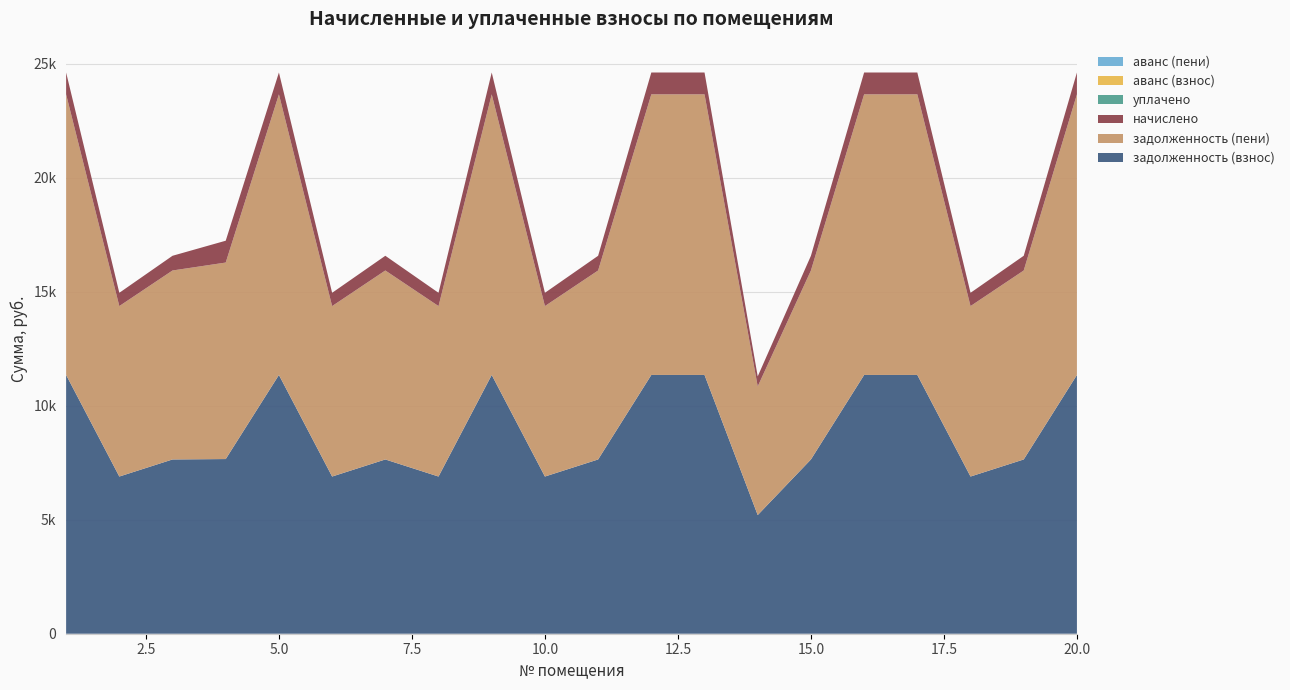

Reading left to right, what are all the values shown in this chart?

задолженность (взнос): 1=11347.2	2=6892.8	3=7641.6	4=7659.2	5=11347.2	6=6892.8	7=7641.6	8=6892.8	9=11347.2	10=6892.8	11=7641.6	12=11347.2	13=11347.2	14=5203.2	15=7641.6	16=11347.2	17=11347.2	18=6892.8	19=7641.6	20=11347.2
задолженность (пени): 1=12304.6	2=7474.4	3=8286.4	4=8616.6	5=12304.6	6=7474.4	7=8286.4	8=7474.4	9=12304.6	10=7474.4	11=8286.4	12=12304.6	13=12304.6	14=5642.2	15=8286.4	16=12304.6	17=12304.6	18=7474.4	19=8286.4	20=12304.6
начислено: 1=957.4	2=581.6	3=644.8	4=957.4	5=957.4	6=581.6	7=644.8	8=581.6	9=957.4	10=581.6	11=644.8	12=957.4	13=957.4	14=439.0	15=644.8	16=957.4	17=957.4	18=581.6	19=644.8	20=957.4
уплачено: 1=0.0	2=0.0	3=0.0	4=0.0	5=0.0	6=0.0	7=0.0	8=0.0	9=0.0	10=0.0	11=0.0	12=0.0	13=0.0	14=0.0	15=0.0	16=0.0	17=0.0	18=0.0	19=0.0	20=0.0
аванс (взнос): 1=0.0	2=0.0	3=0.0	4=0.0	5=0.0	6=0.0	7=0.0	8=0.0	9=0.0	10=0.0	11=0.0	12=0.0	13=0.0	14=0.0	15=0.0	16=0.0	17=0.0	18=0.0	19=0.0	20=0.0
аванс (пени): 1=0.0	2=0.0	3=0.0	4=0.0	5=0.0	6=0.0	7=0.0	8=0.0	9=0.0	10=0.0	11=0.0	12=0.0	13=0.0	14=0.0	15=0.0	16=0.0	17=0.0	18=0.0	19=0.0	20=0.0